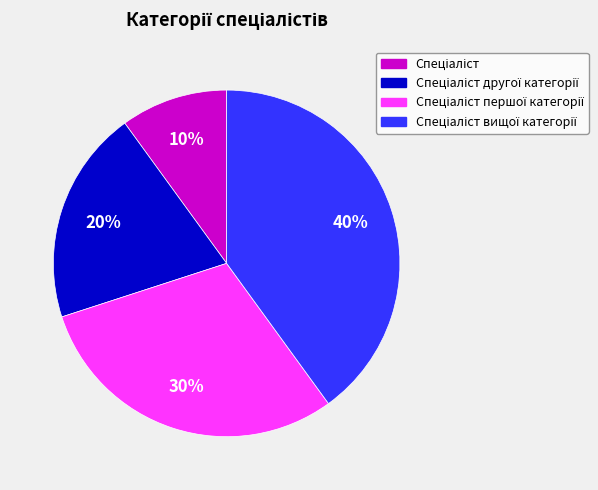

To the nearest percent, what is the average slice percentage?

25%